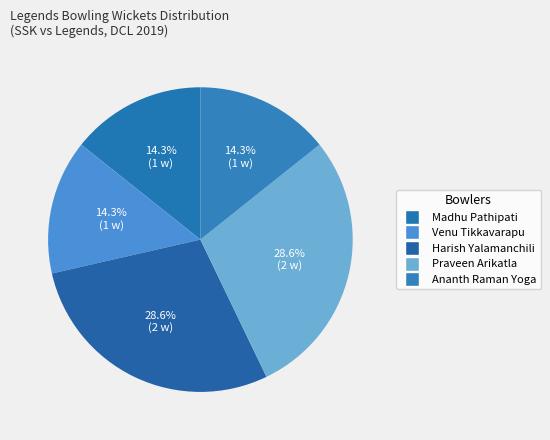

The Venu Tikkavarapu slice represents 6% of the pie. True or false?

False